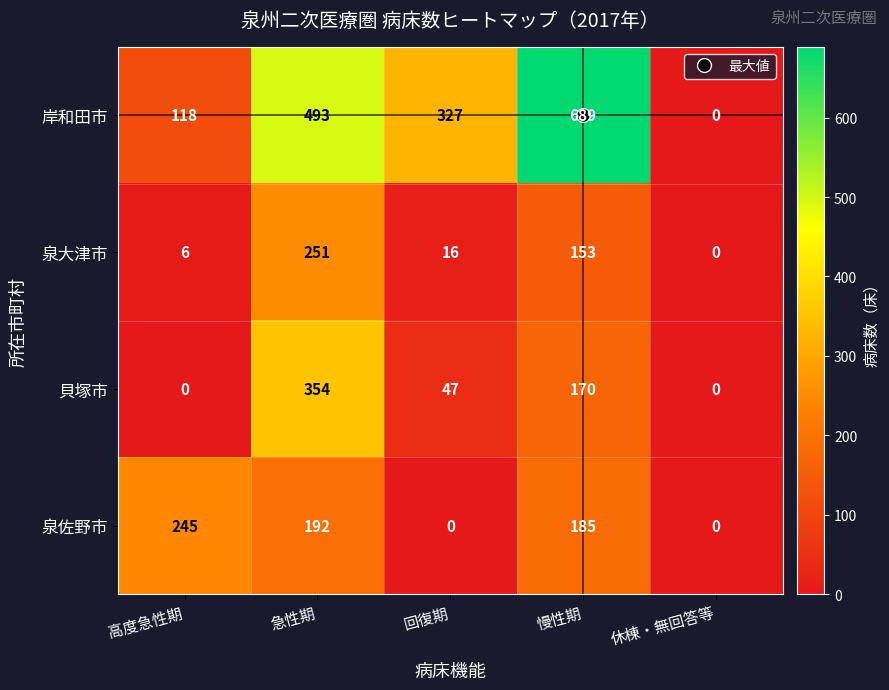

Rank the series by their maximum value, from lowest to highest.

泉佐野市, 泉大津市, 貝塚市, 岸和田市